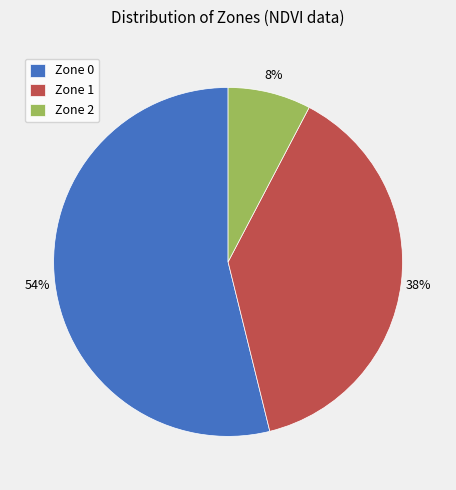

Which slice is the smallest?

Zone 2